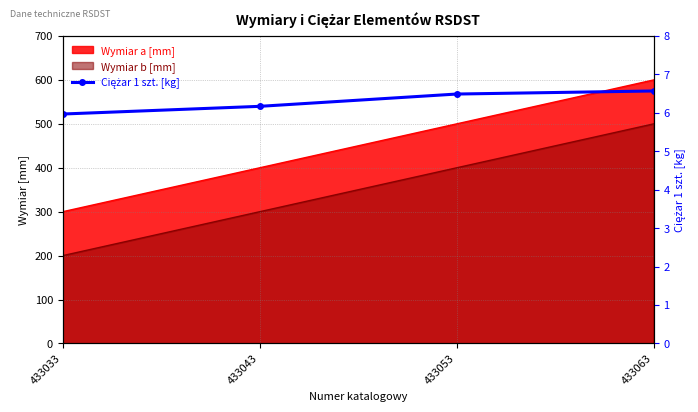

The chart shows a value of 6.6 at 433063. True or false?

True